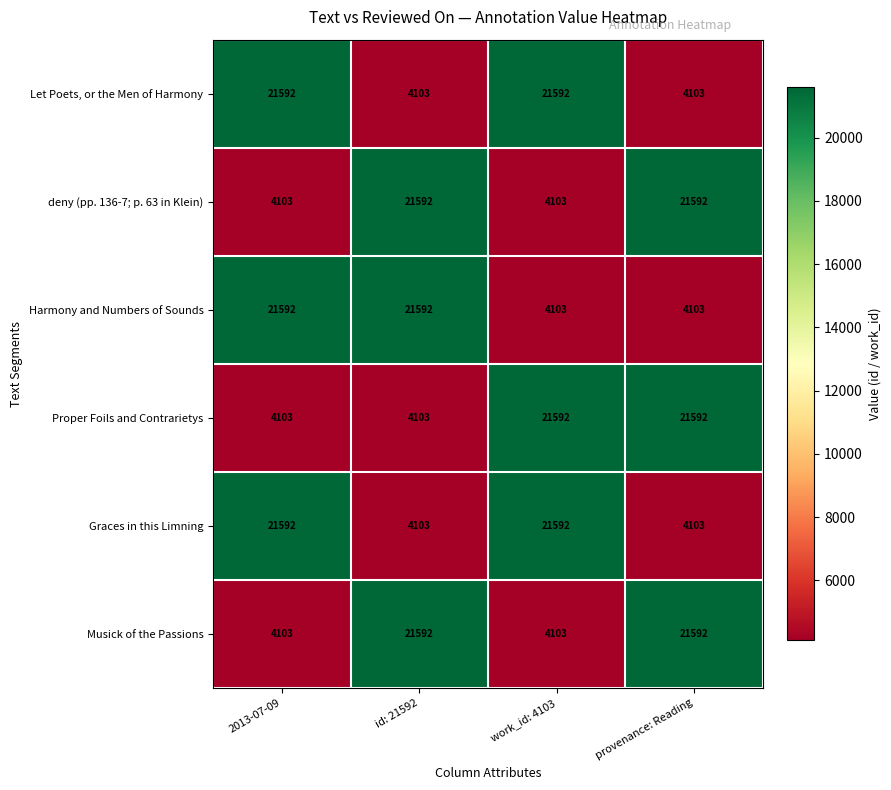

Reading right to left, extract all data points from this chart.

Let Poets, or the Men of Harmony: 4103	21592	4103	21592
deny (pp. 136-7; p. 63 in Klein): 21592	4103	21592	4103
Harmony and Numbers of Sounds: 4103	4103	21592	21592
Proper Foils and Contrarietys: 21592	21592	4103	4103
Graces in this Limning: 4103	21592	4103	21592
Musick of the Passions: 21592	4103	21592	4103